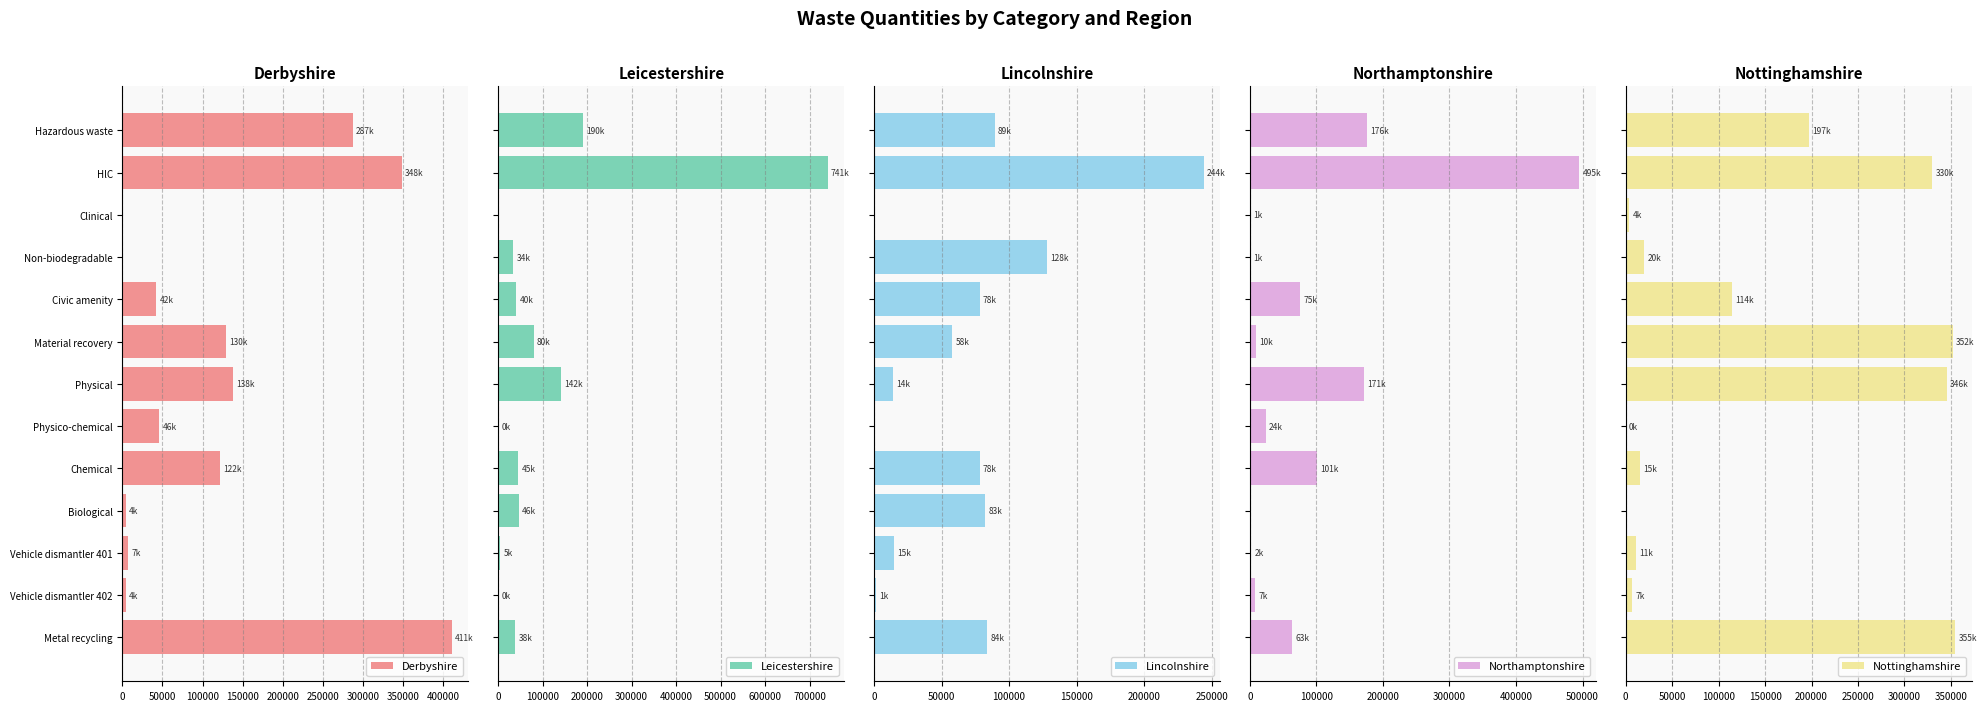

The Derbyshire series shows 186290.6 at Material recovery. True or false?

False